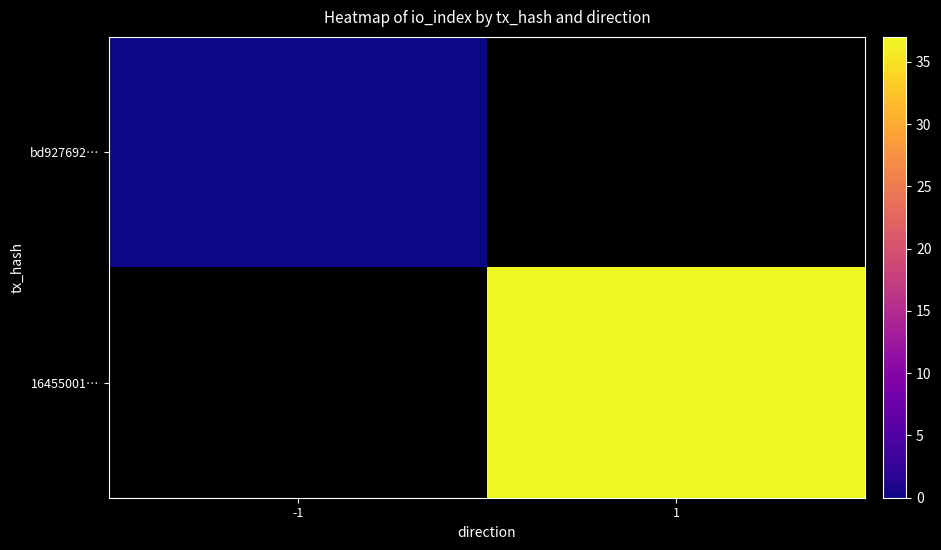

How many categories are shown in the chart?

2